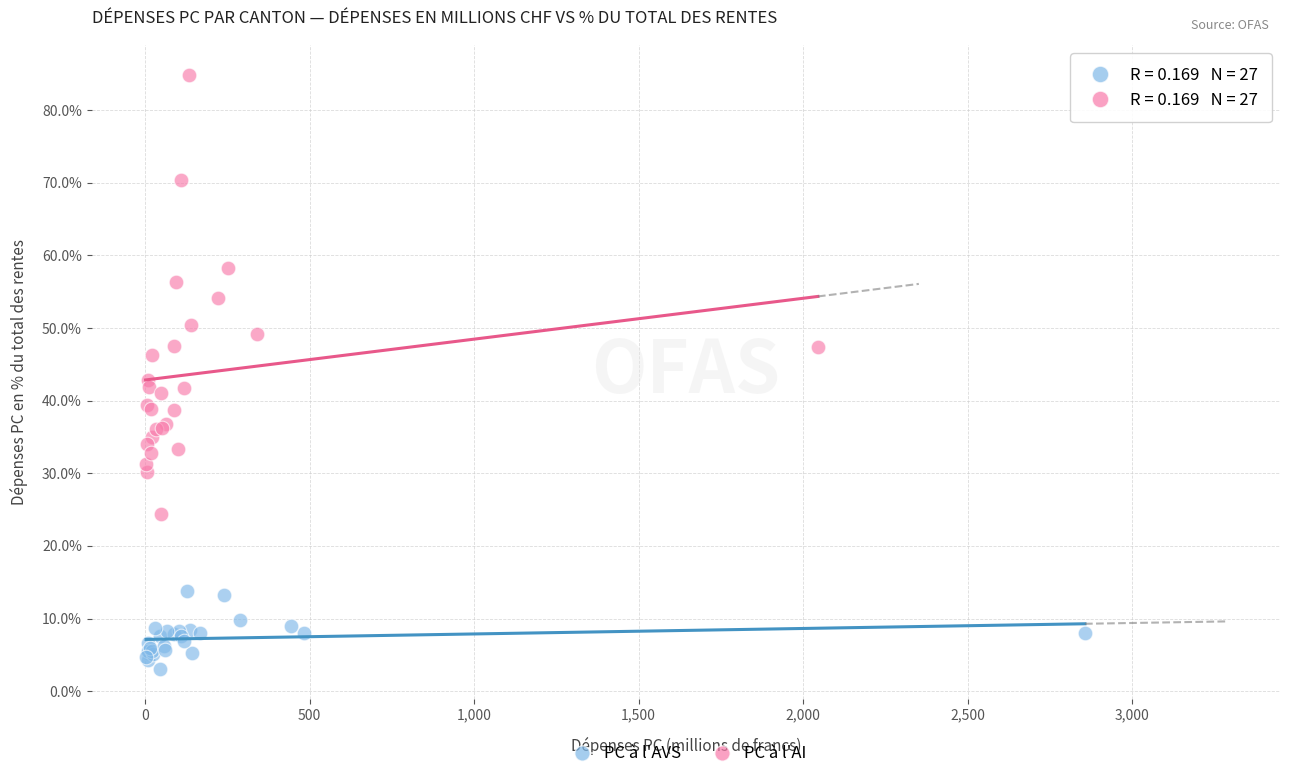

Which series contains the lowest Y value?

PC à l'AVS